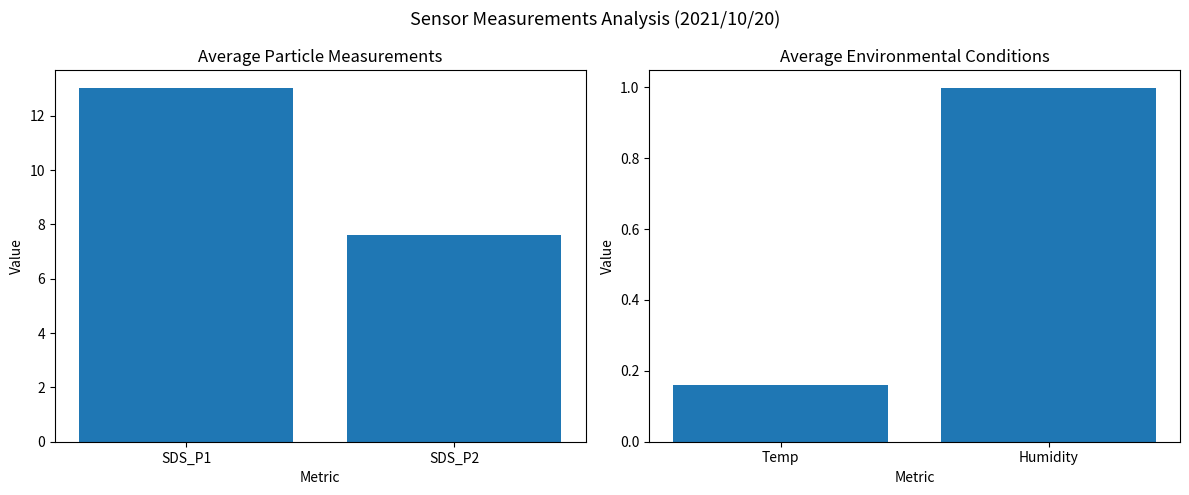

At how many categories does at least one series exceed 2?

2